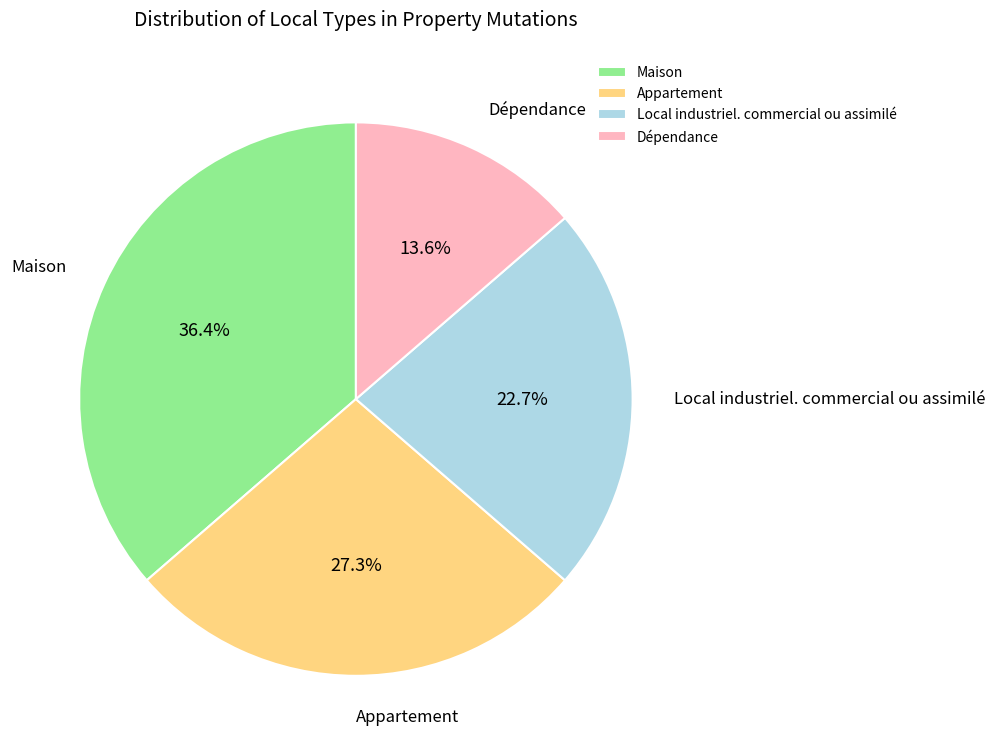

Rank the categories by value from highest to lowest.

Maison, Appartement, Local industriel. commercial ou assimilé, Dépendance